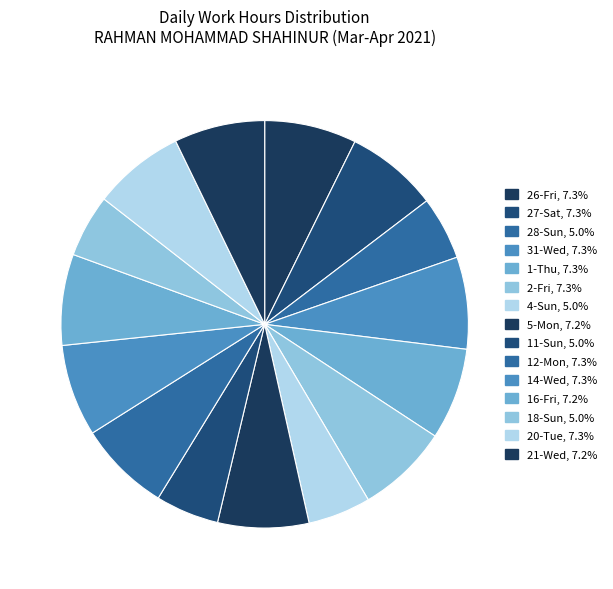

Does 12-Mon account for over 50% of the chart?

No